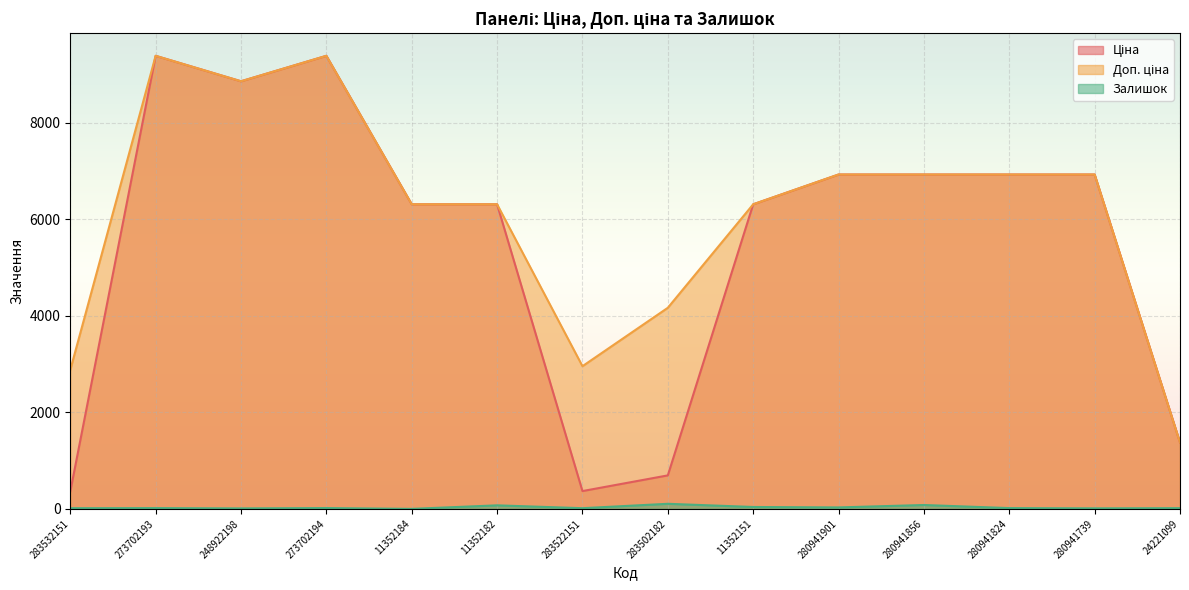

Rank the series by their maximum value, from lowest to highest.

Залишок, Ціна, Доп. ціна